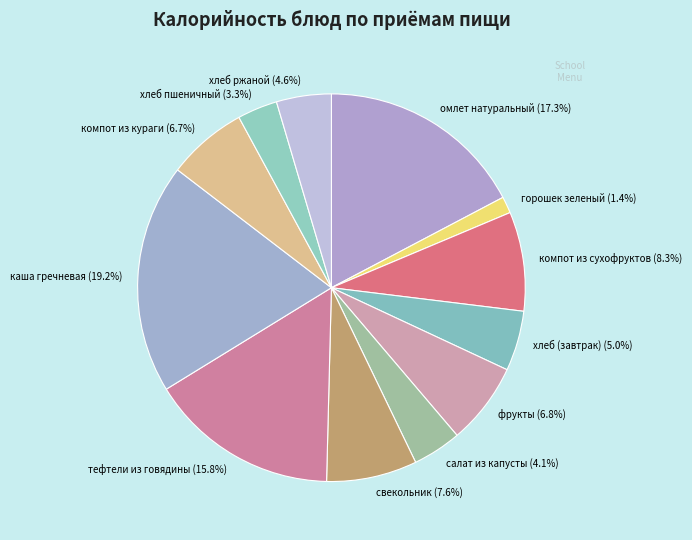

What is the ratio of the value at хлеб ржаной to the value at компот из сухофруктов?

0.6